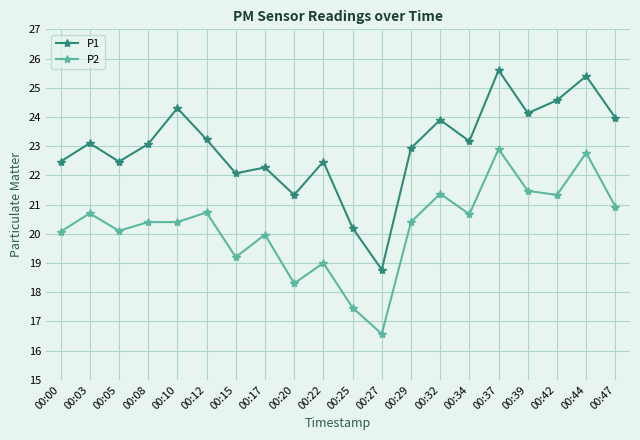

At how many categories does at least one series exceed 16?

20